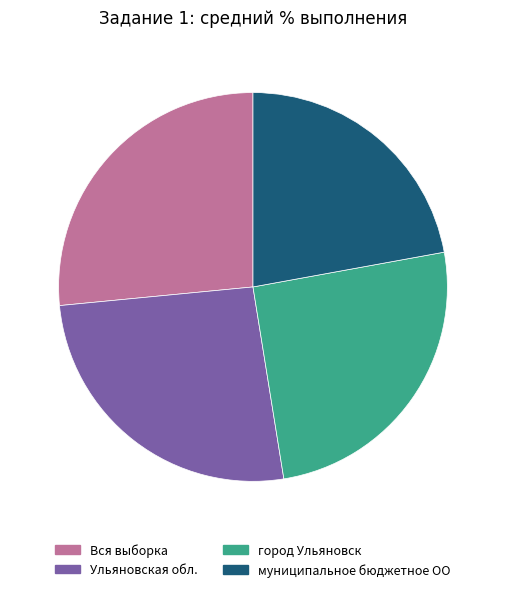

Is it true that Ульяновская обл. is 38% of the pie?

False